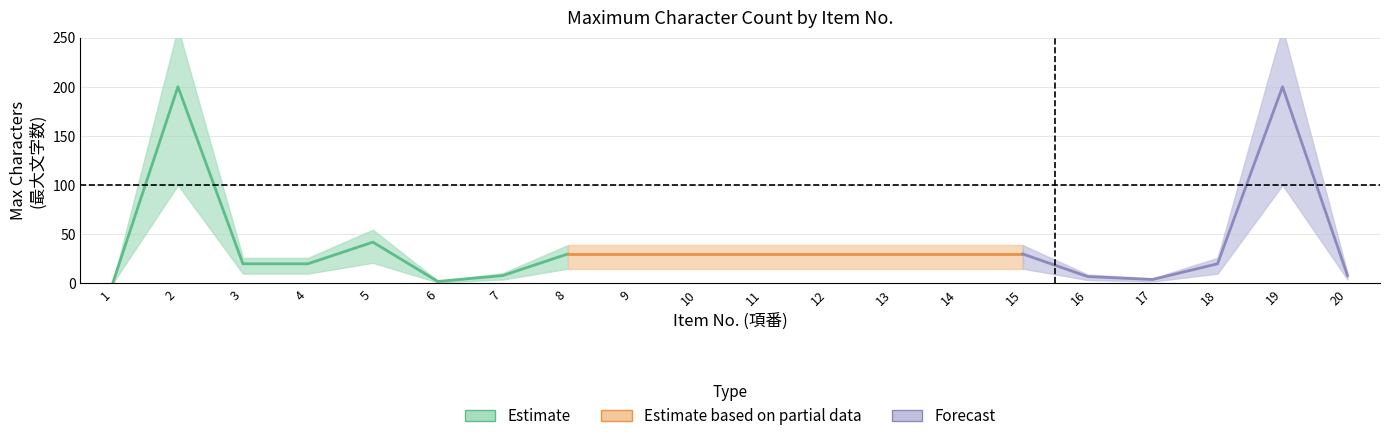

Does the chart have visible grid lines?

Yes